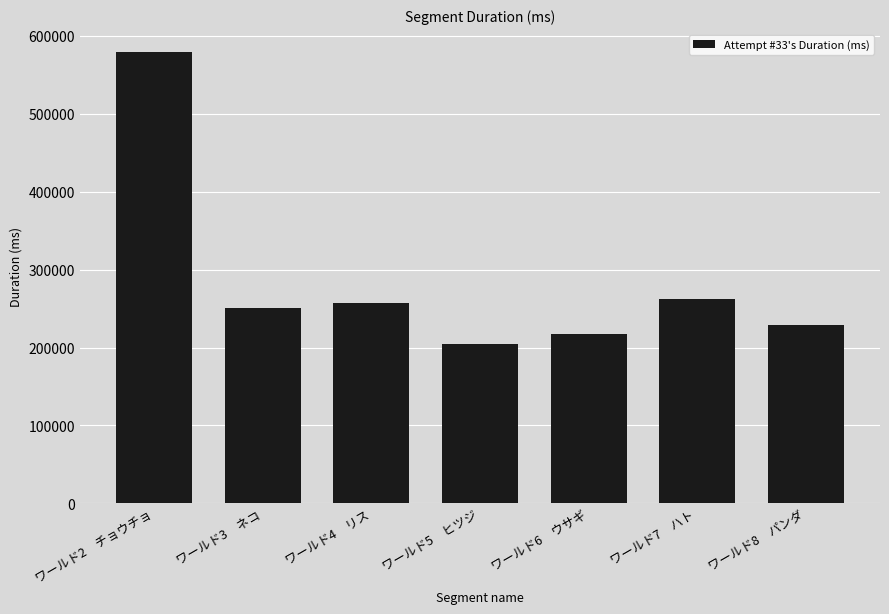

Which category has the lowest value across all series?

ワールド5　ヒツジ